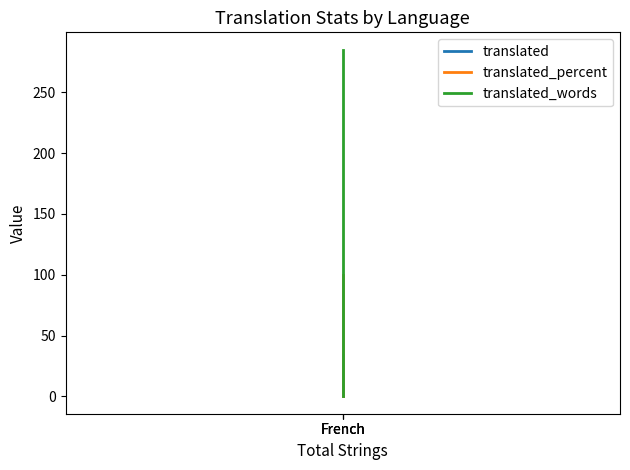

Rank the series by their maximum value, from highest to lowest.

translated_words, translated_percent, translated